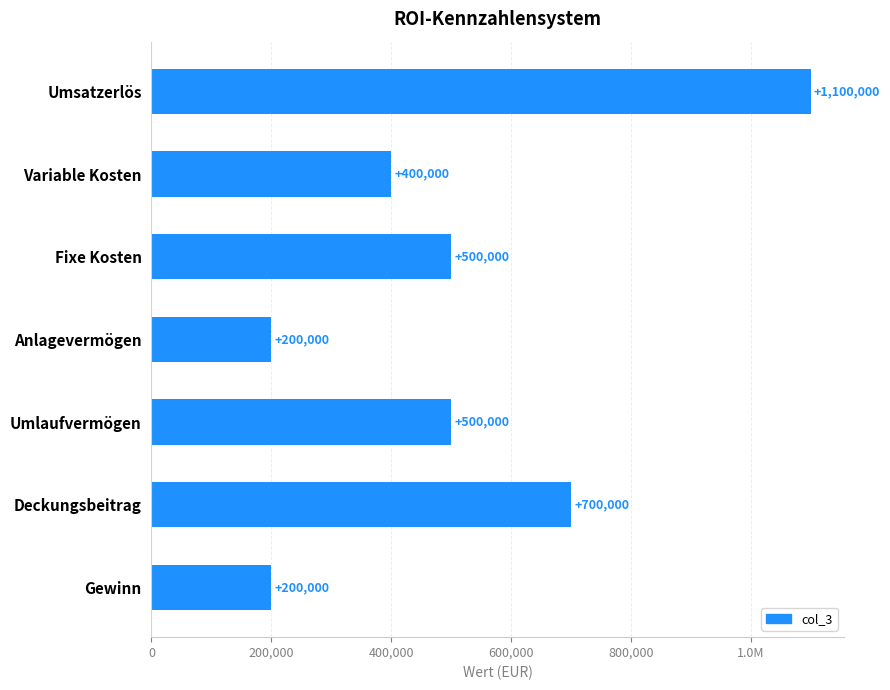

Count the values in the range 200000 to 700000.

6